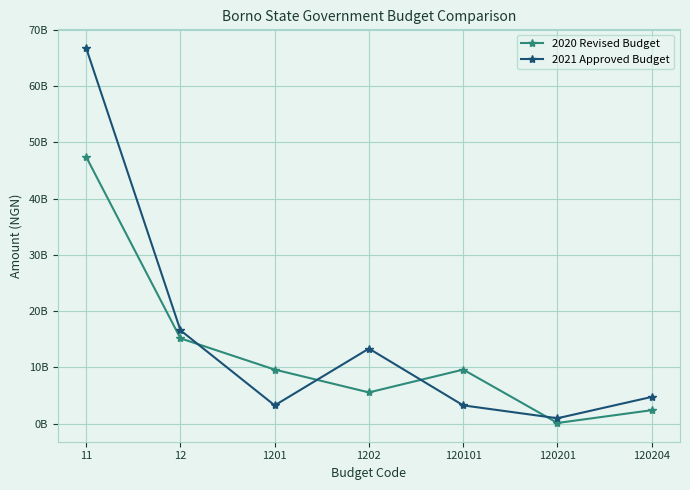

True or false: 2021 Approved Budget and 2020 Revised Budget intersect in this chart.

True